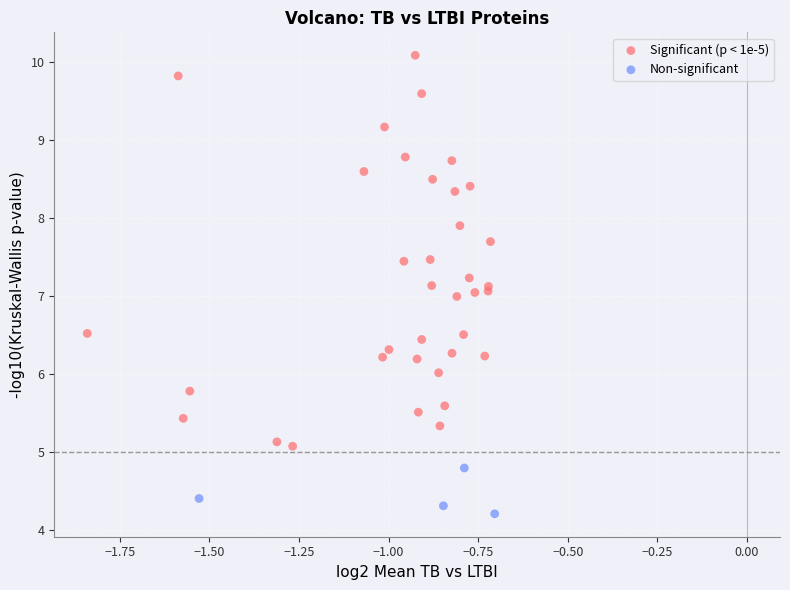

Which series contains the highest Y value?

Significant (p < 1e-5)